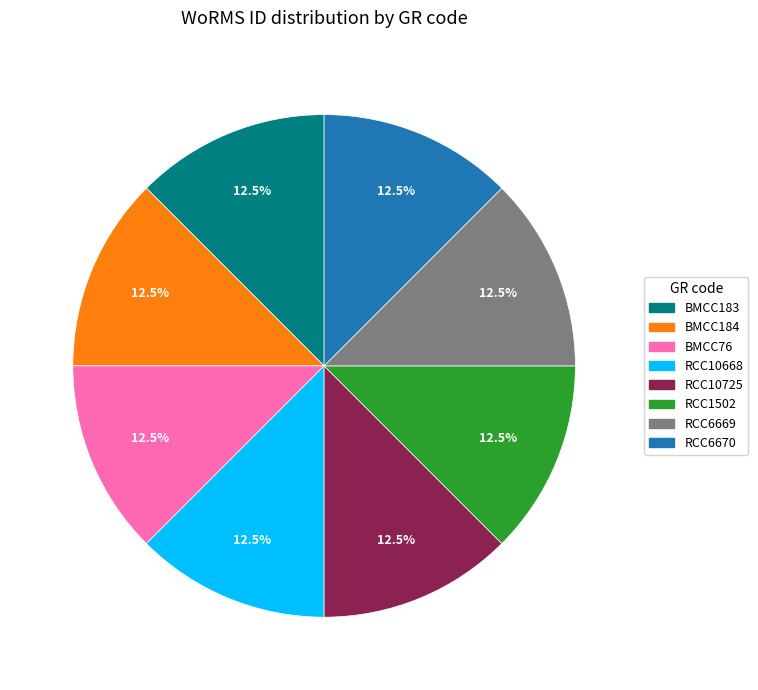

Approximately how many times larger is the value at RCC10725 compared to BMCC183?

1.0